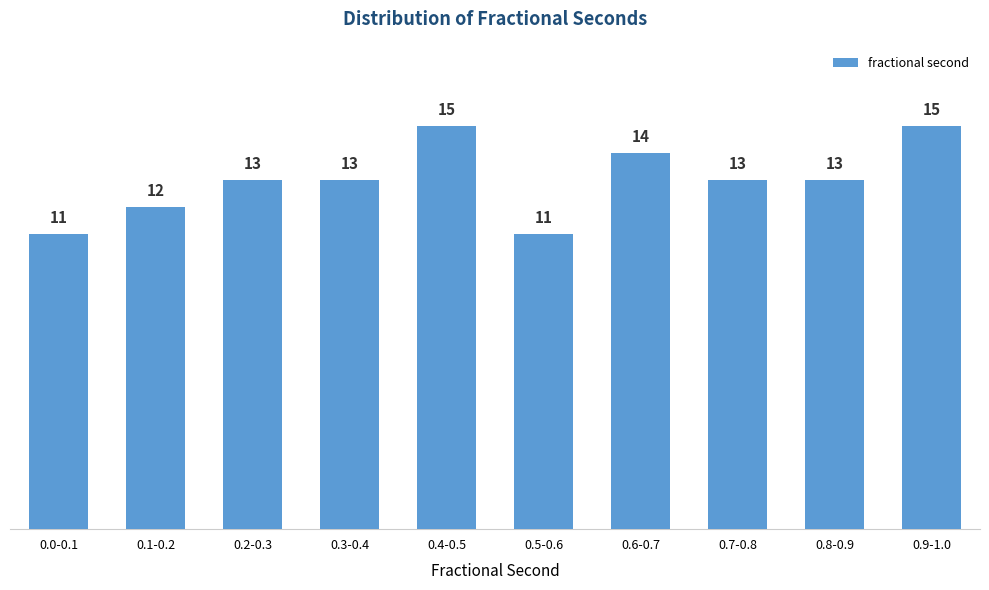

Reading left to right, list all the values displayed in this chart.

11	12	13	13	15	11	14	13	13	15